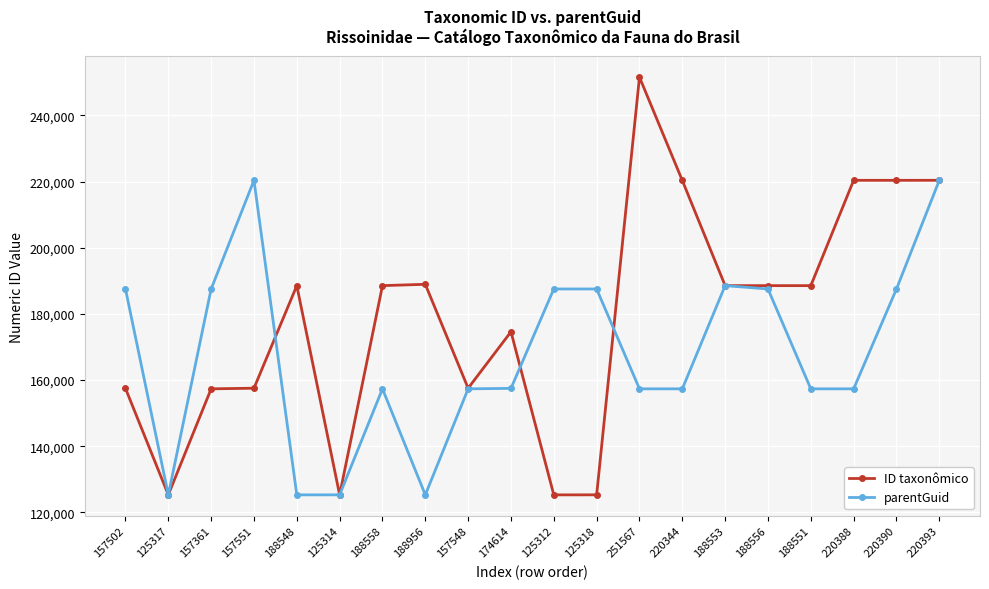

What is the label of the 18th point from the right?

157361